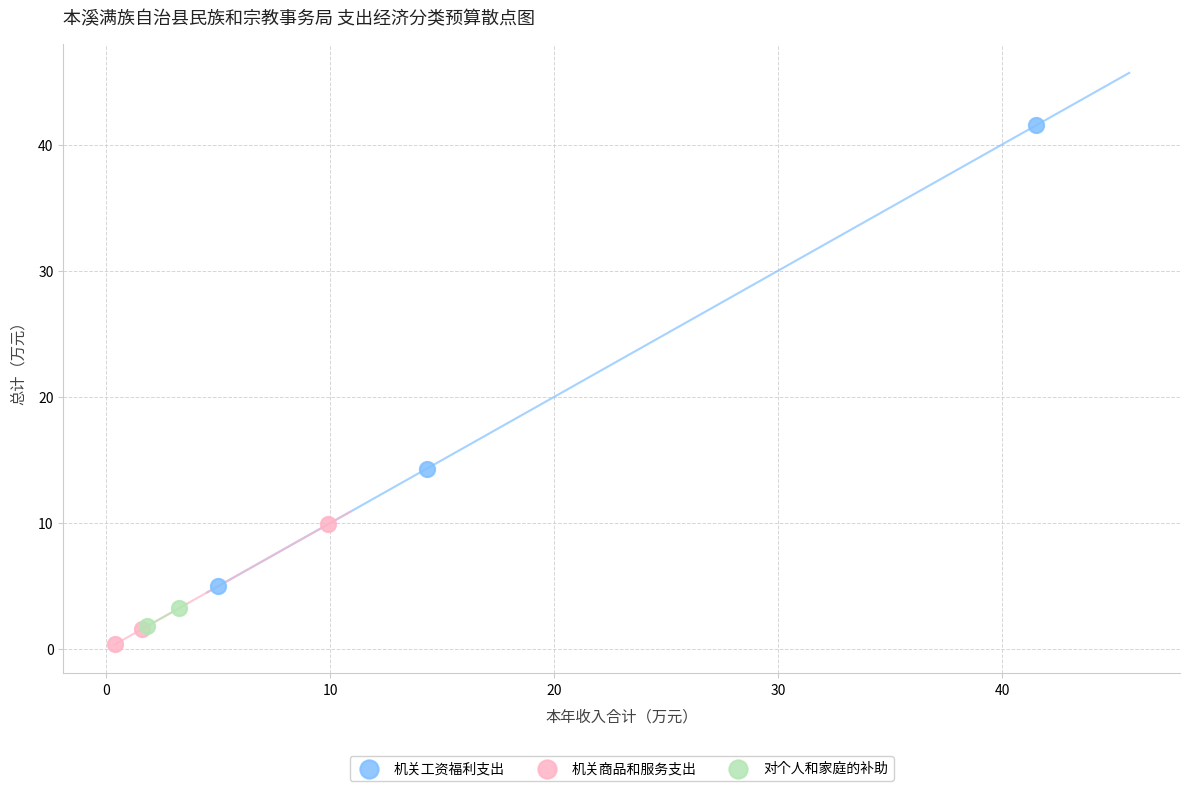

Which series contains the lowest Y value?

机关商品和服务支出